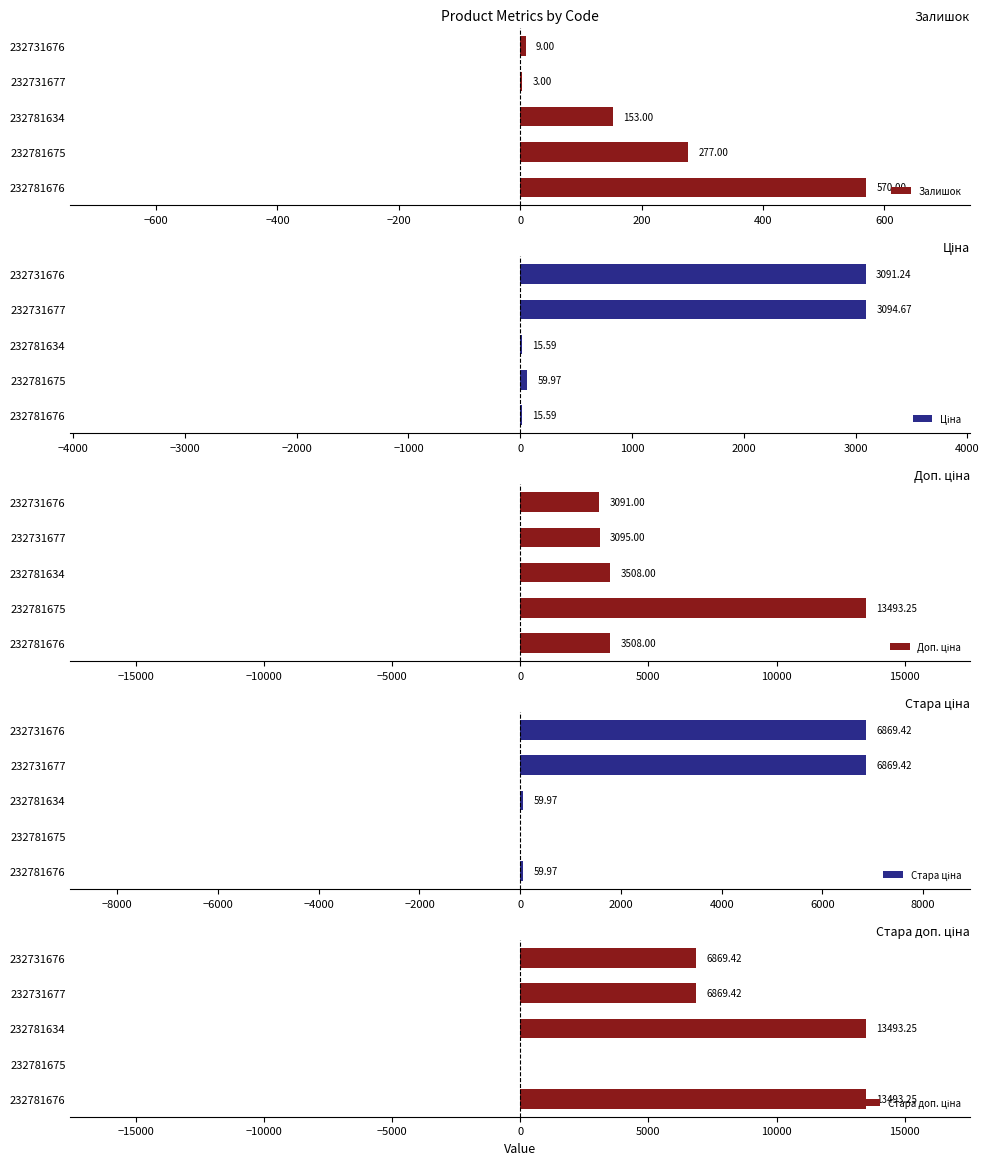

What is the minimum value for Ціна?

15.6